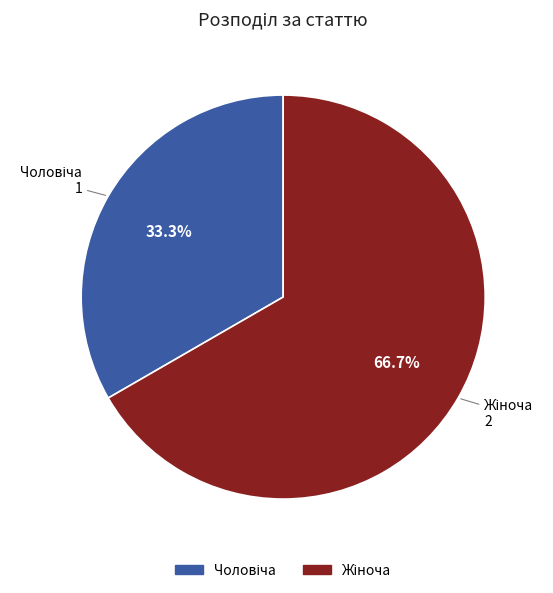

What is the change in value from Чоловіча to Жіноча?

+1